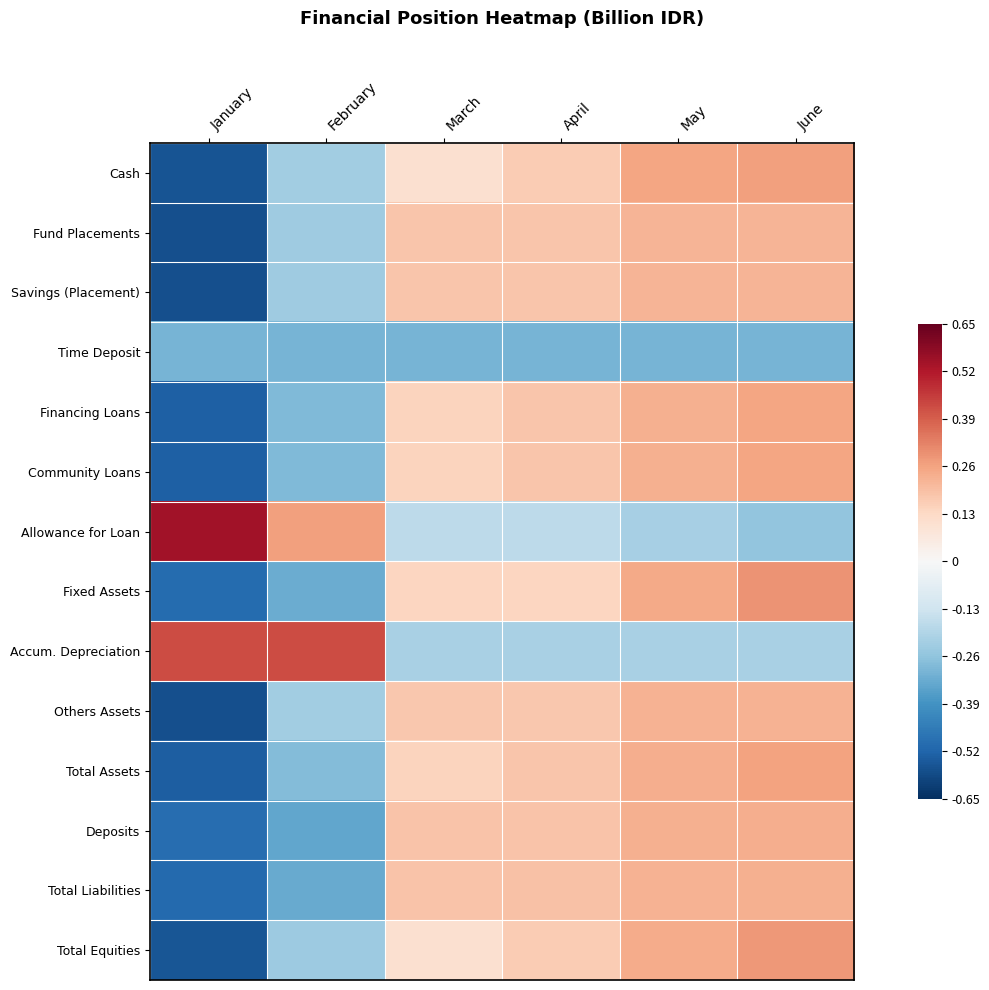

Reading right to left, list all the values displayed in this chart.

Cash: June=0.3	May=0.3	April=0.2	March=0.1	February=-0.2	January=-0.6
Fund Placements: June=0.2	May=0.2	April=0.2	March=0.2	February=-0.2	January=-0.6
Savings (Placement): June=0.2	May=0.2	April=0.2	March=0.2	February=-0.2	January=-0.6
Time Deposit: June=-0.3	May=-0.3	April=-0.3	March=-0.3	February=-0.3	January=-0.3
Financing Loans: June=0.3	May=0.2	April=0.2	March=0.1	February=-0.3	January=-0.5
Community Loans: June=0.3	May=0.2	April=0.2	March=0.1	February=-0.3	January=-0.5
Allowance for Loan: June=-0.3	May=-0.2	April=-0.2	March=-0.2	February=0.3	January=0.5
Fixed Assets: June=0.3	May=0.2	April=0.1	March=0.1	February=-0.3	January=-0.5
Accum. Depreciation: June=-0.2	May=-0.2	April=-0.2	March=-0.2	February=0.4	January=0.4
Others Assets: June=0.2	May=0.2	April=0.2	March=0.2	February=-0.2	January=-0.6
Total Assets: June=0.3	May=0.2	April=0.2	March=0.1	February=-0.3	January=-0.5
Deposits: June=0.2	May=0.2	April=0.2	March=0.2	February=-0.3	January=-0.5
Total Liabilities: June=0.2	May=0.2	April=0.2	March=0.2	February=-0.3	January=-0.5
Total Equities: June=0.3	May=0.2	April=0.2	March=0.1	February=-0.2	January=-0.6